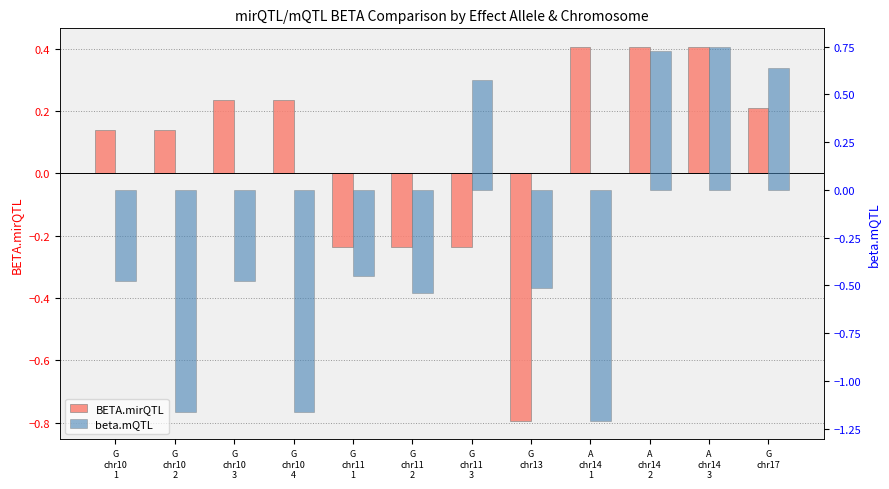

Which series has the largest total across all categories?

BETA.mirQTL